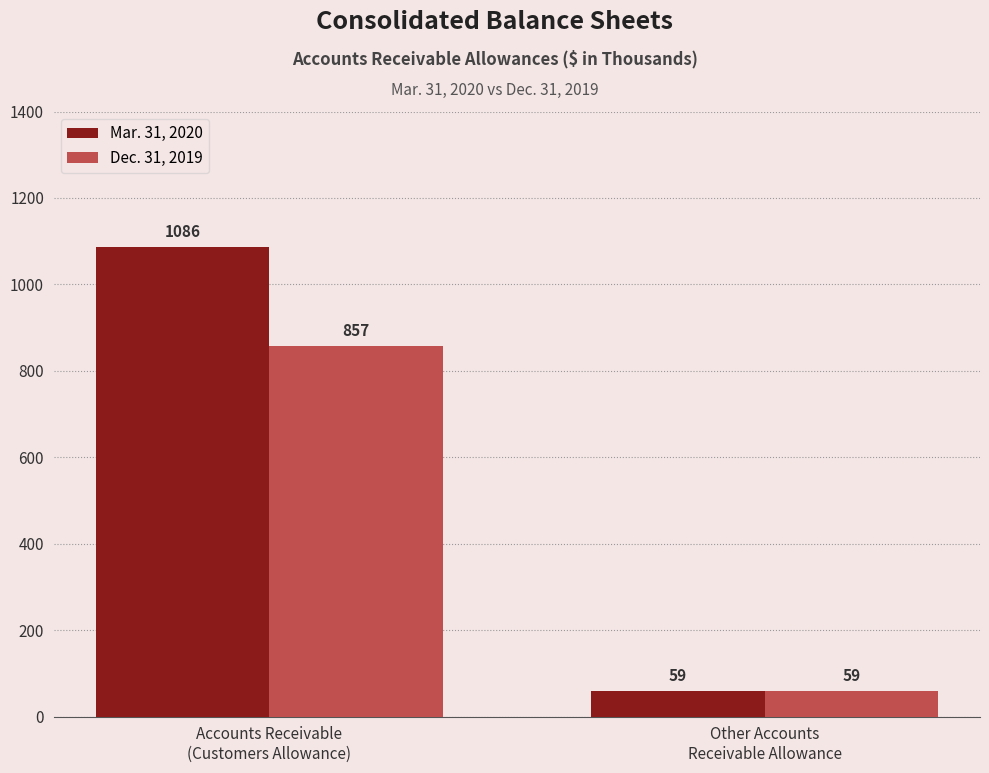

True or false: Mar. 31, 2020 has a value of 1919 at Accounts Receivable
(Customers Allowance).

False